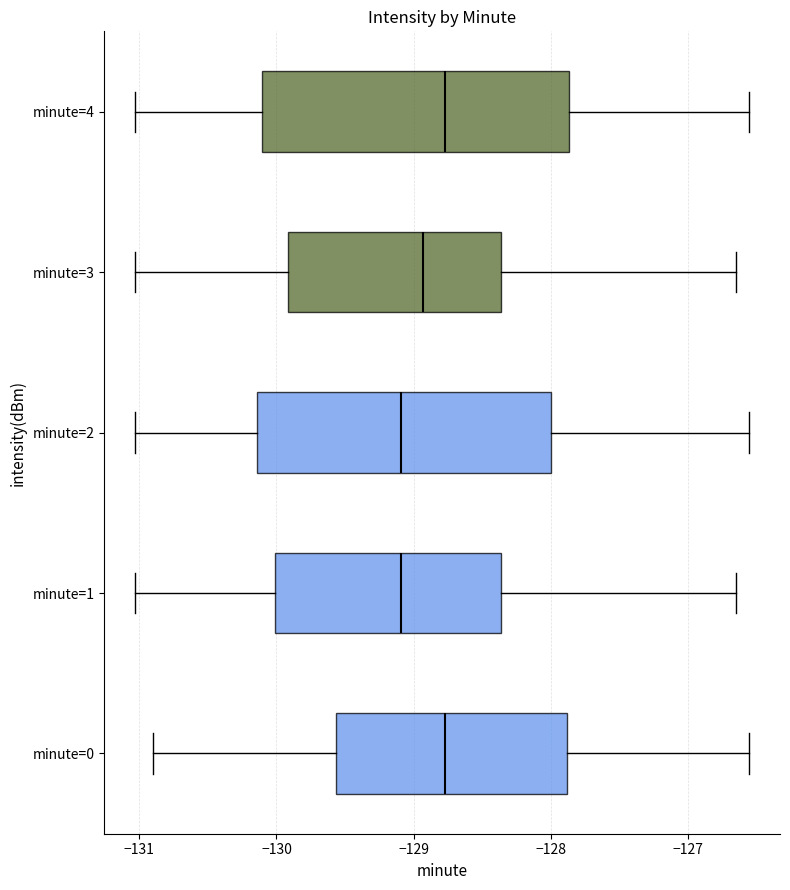

Where does the median line of the box for minute=2 sit on the x-axis? The values are not printed on the chart, so give them approximately, as read against the axis.

-129.1